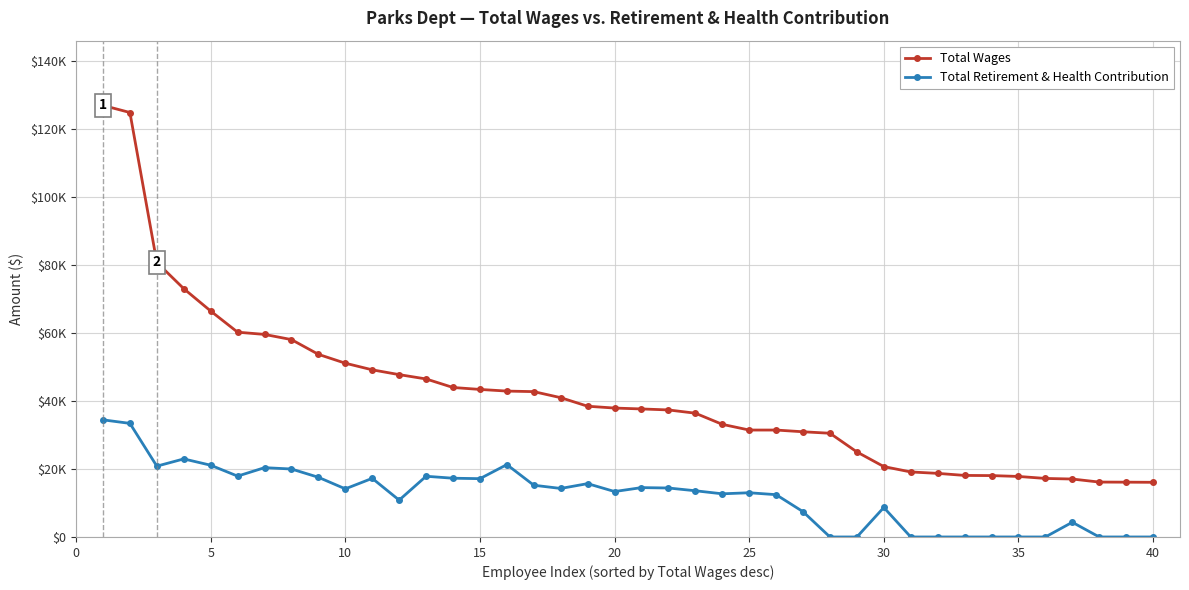

What are all the series names shown in the legend?

Total Wages, Total Retirement & Health Contribution